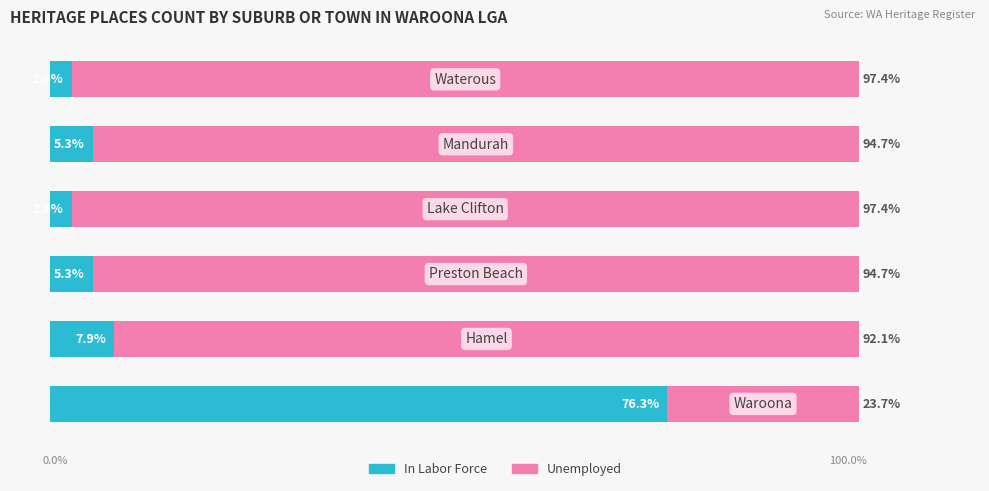

What are all the series names shown in the legend?

In Labor Force, Unemployed